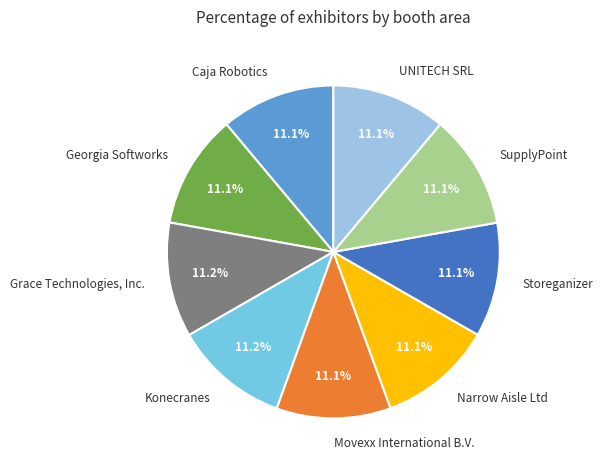

To the nearest percent, what portion does Georgia Softworks represent?

11%